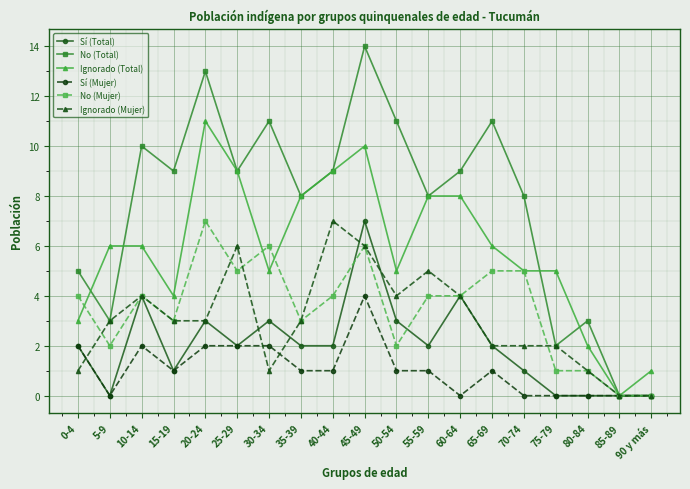

What are all the series names shown in the legend?

Sí (Total), No (Total), Ignorado (Total), Sí (Mujer), No (Mujer), Ignorado (Mujer)